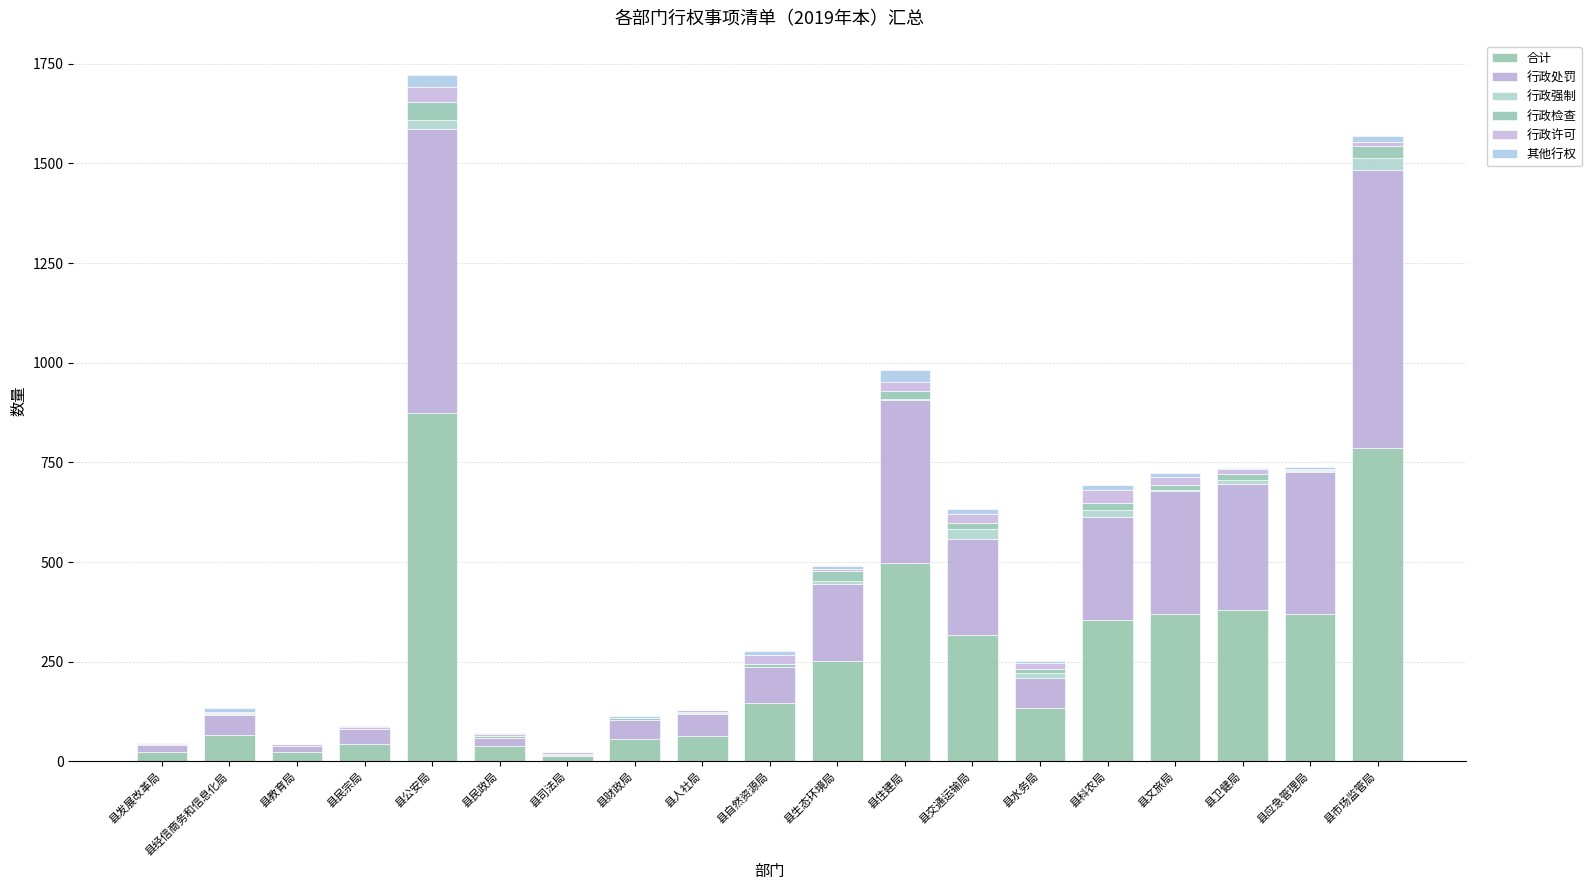

What is the sum of the 行政许可 values at 县市场监管局 and 县财政局?

10